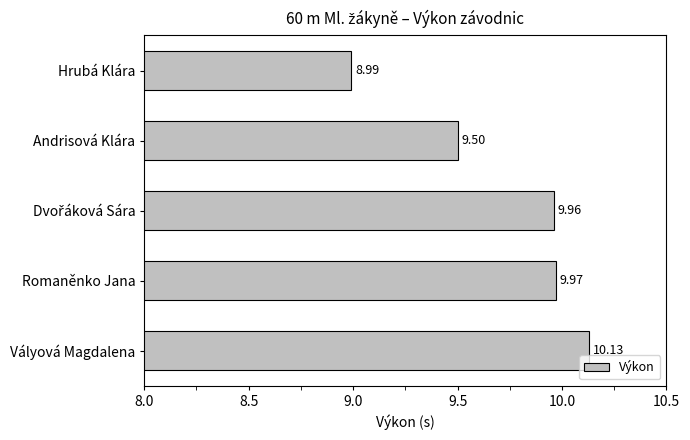

What is the difference between the second highest and minimum values?

1.0